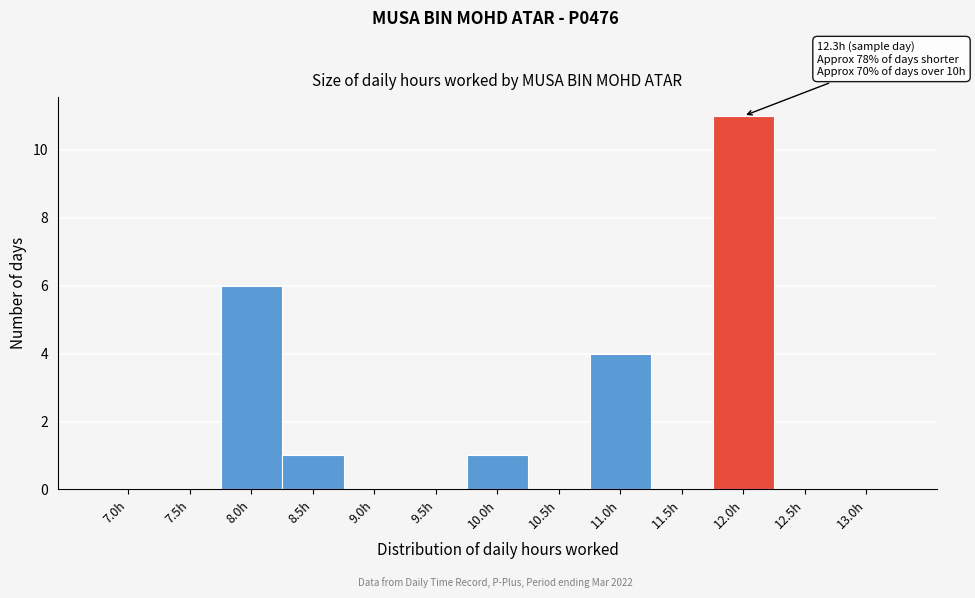

Reading left to right, transcribe all the data shown in this chart.

7.0h=0	7.5h=0	8.0h=6	8.5h=1	9.0h=0	9.5h=0	10.0h=1	10.5h=0	11.0h=4	11.5h=0	12.0h=11	12.5h=0	13.0h=0